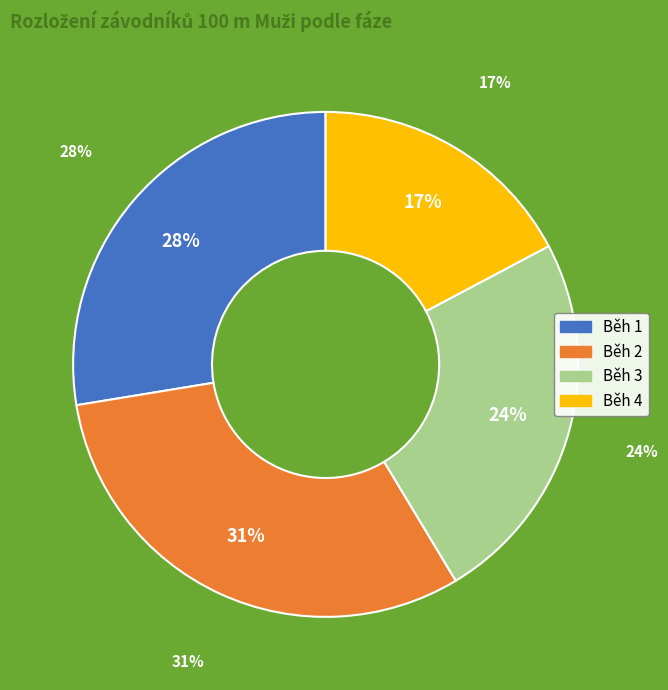

Which slice is the smallest?

Běh 4